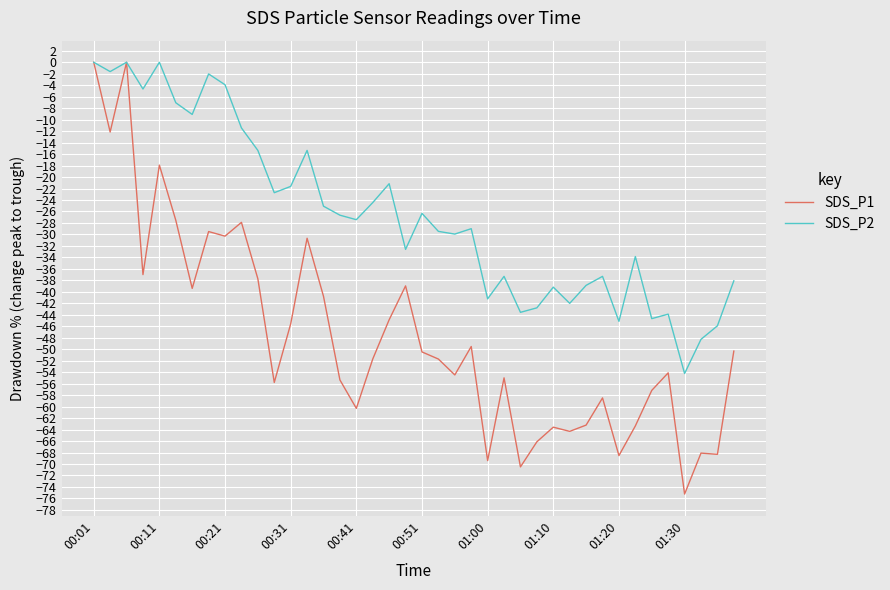

List the series in order of their overall mean, lowest first.

SDS_P1, SDS_P2